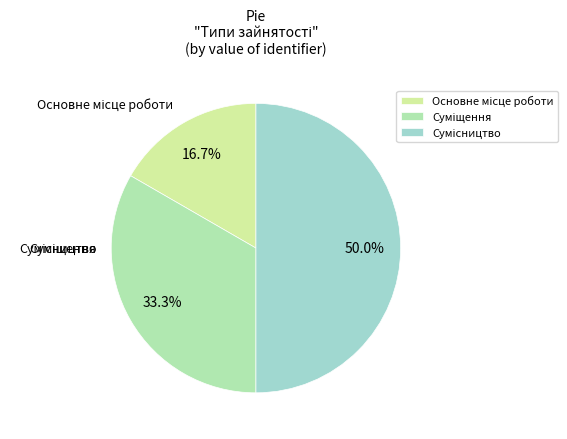

What is the change in value from Суміщення to Сумісництво?

+1